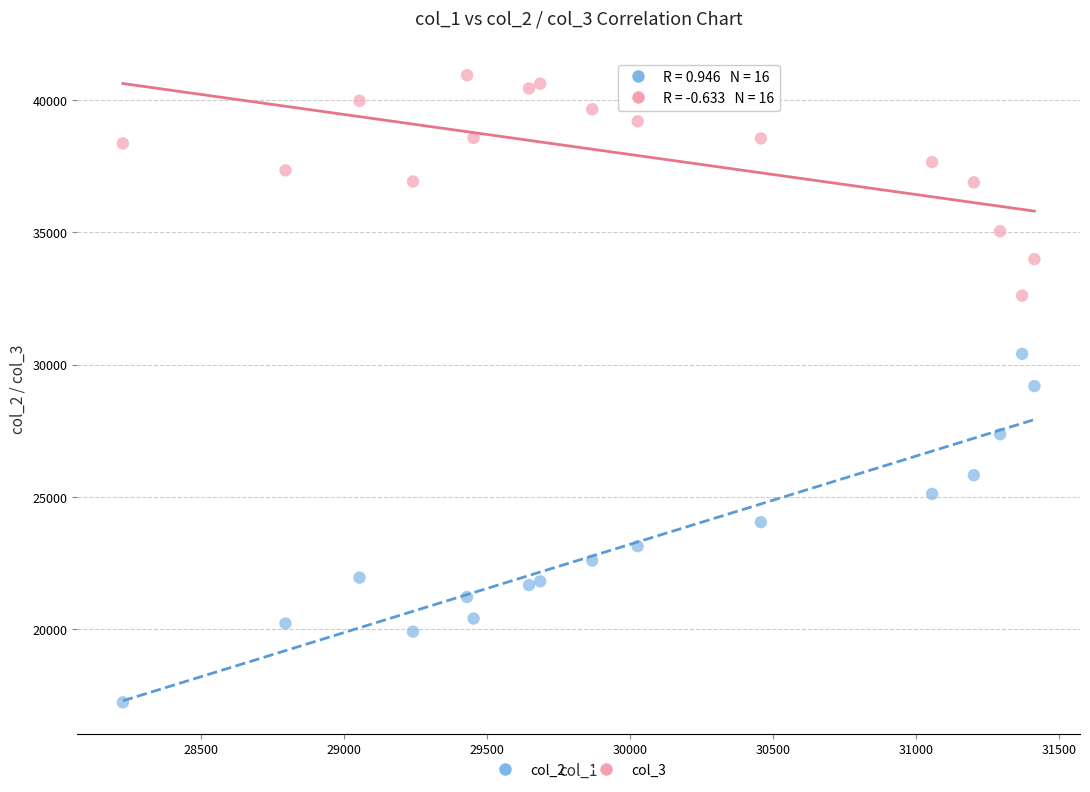

Across all data points, what is the range of X values (max minus min)?

3189